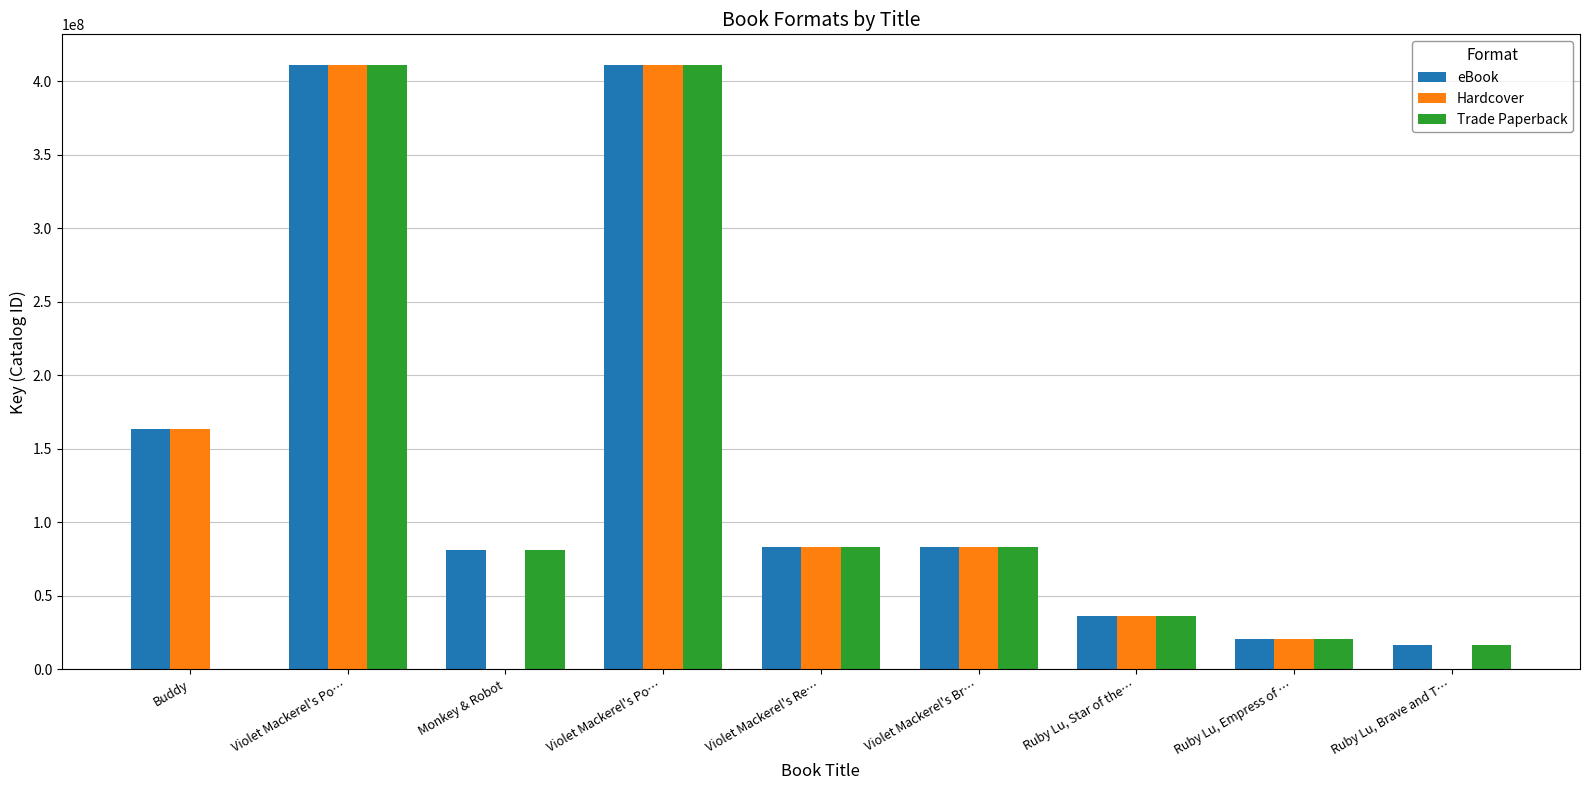

What is the label of the 6th bar from the left?

Violet Mackerel's Br…